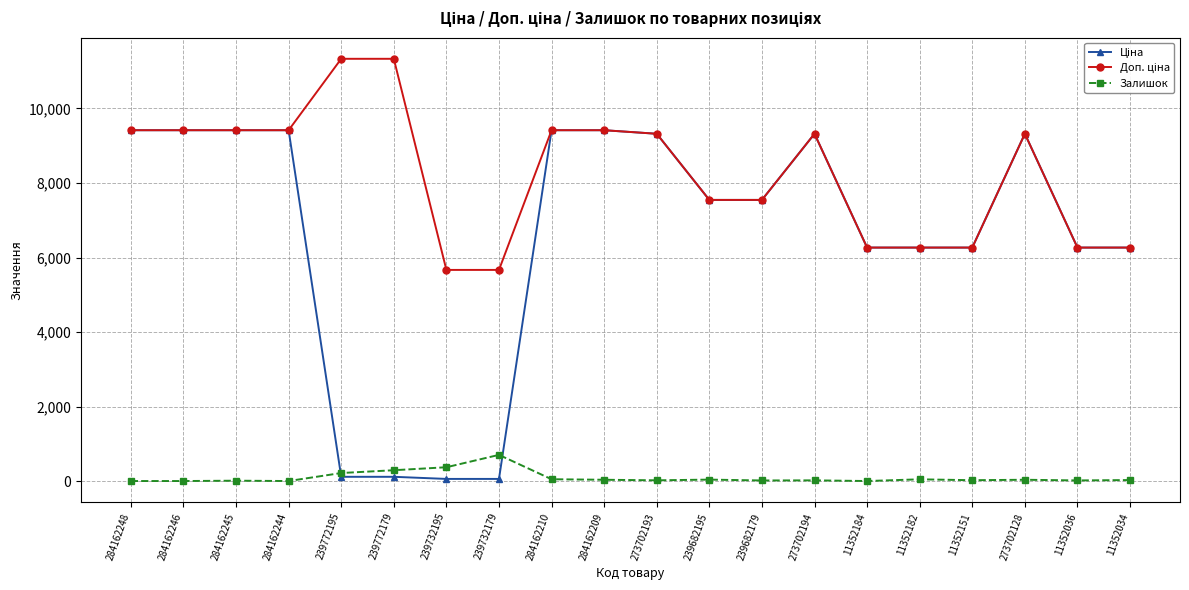

How many series are shown in this chart?

3